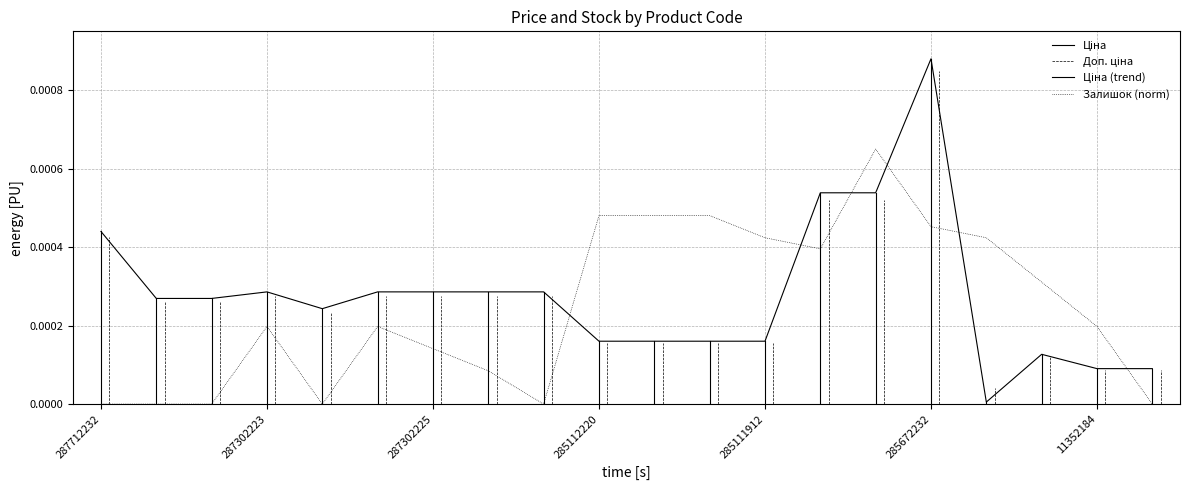

After their last crossing, which series has the higher values: Залишок or Ціна?

Ціна